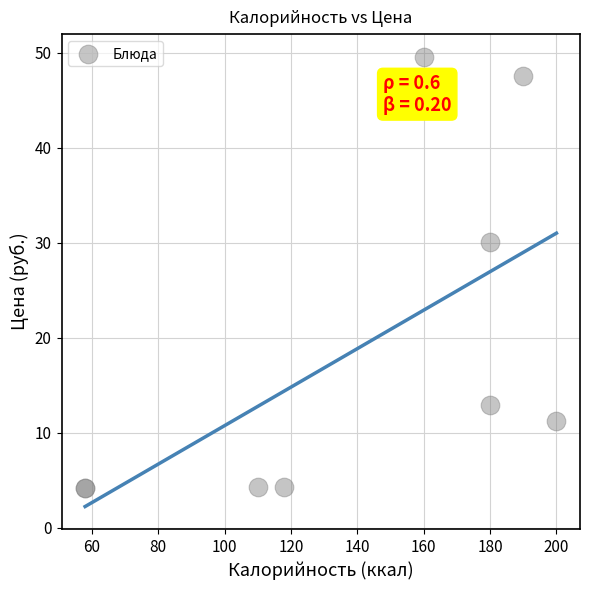

What Y value in the scatter plot is closest to 26?

30.1